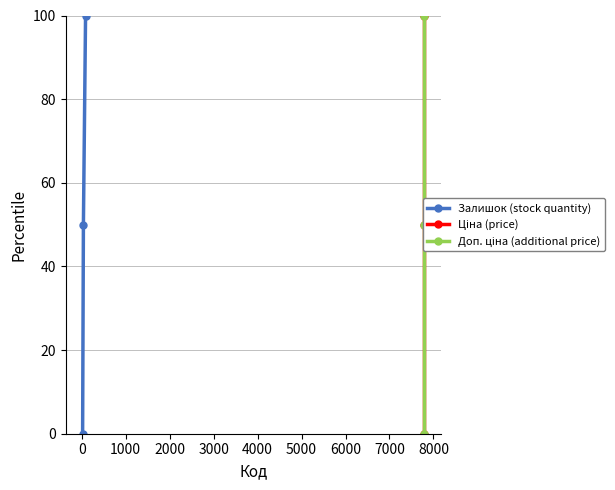

The value of Доп. ціна at −1000 is -46. True or false?

False